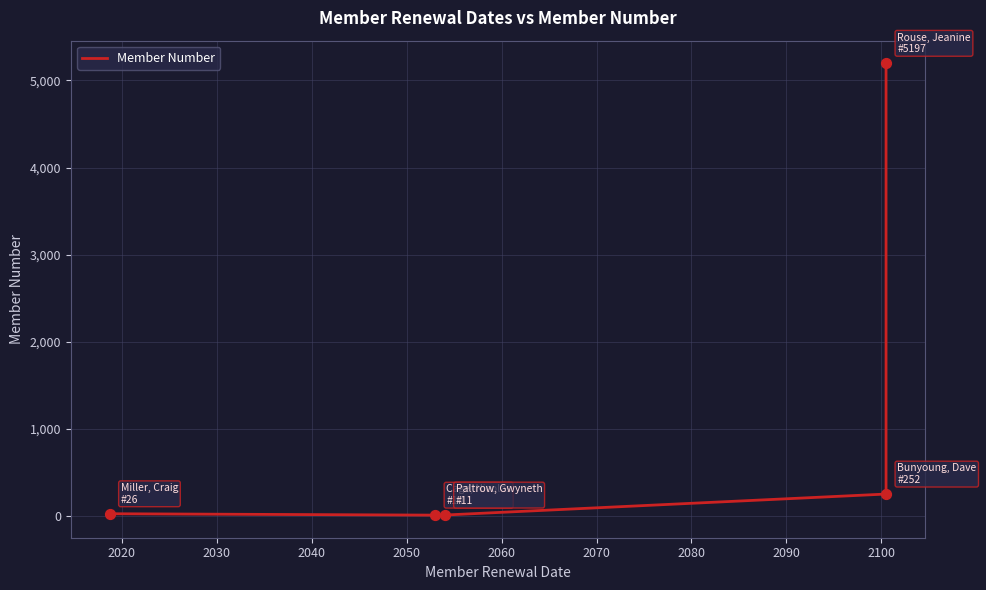

Between 2030 and 2050, which is larger?

2050